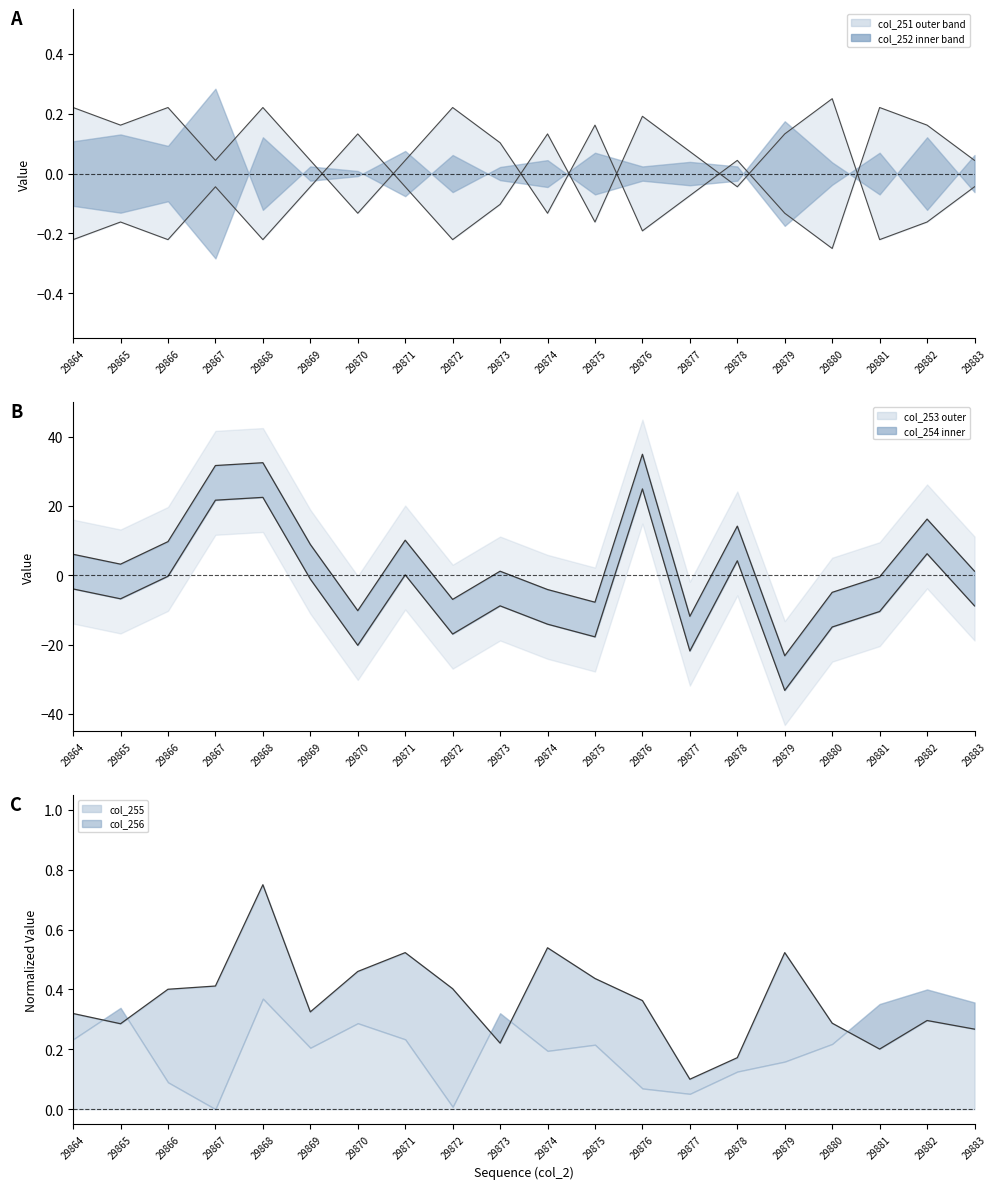

Which series changed the most between 29870 and 29874?

col_253